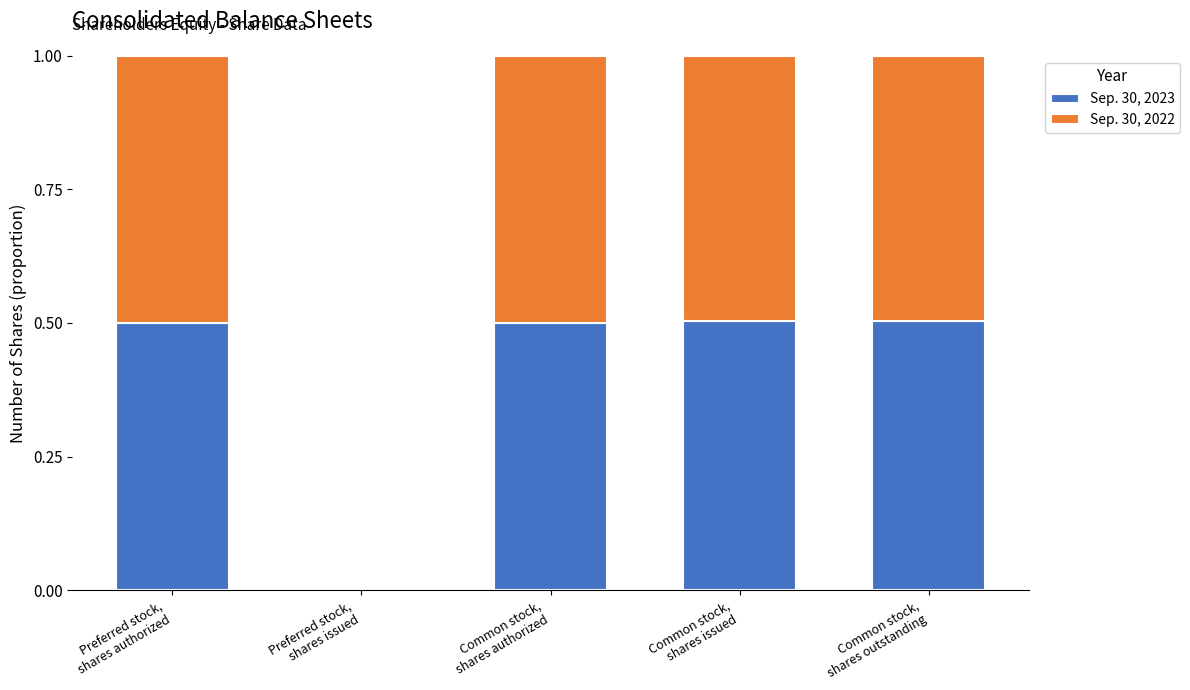

Count the number of data series in this chart.

2